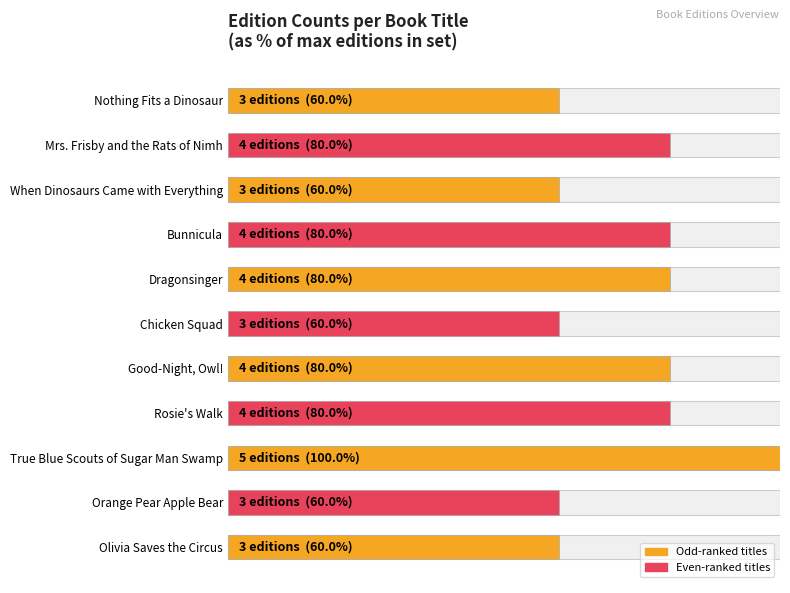

What is the average value?

73